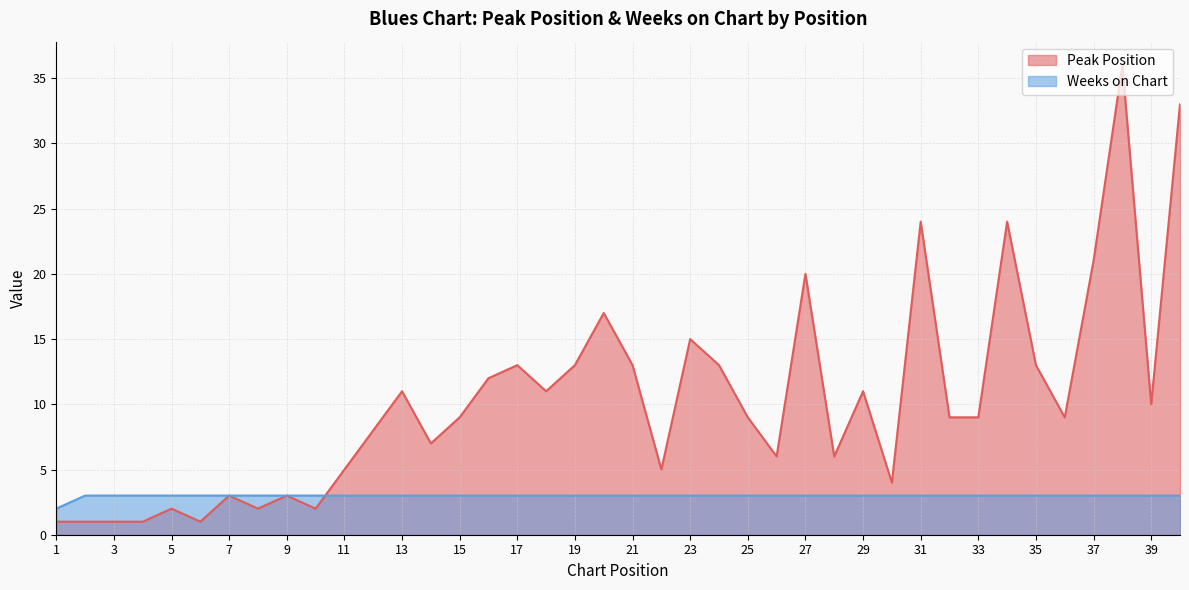

True or false: Weeks on Chart has more than 1 points higher than both neighbors.

False